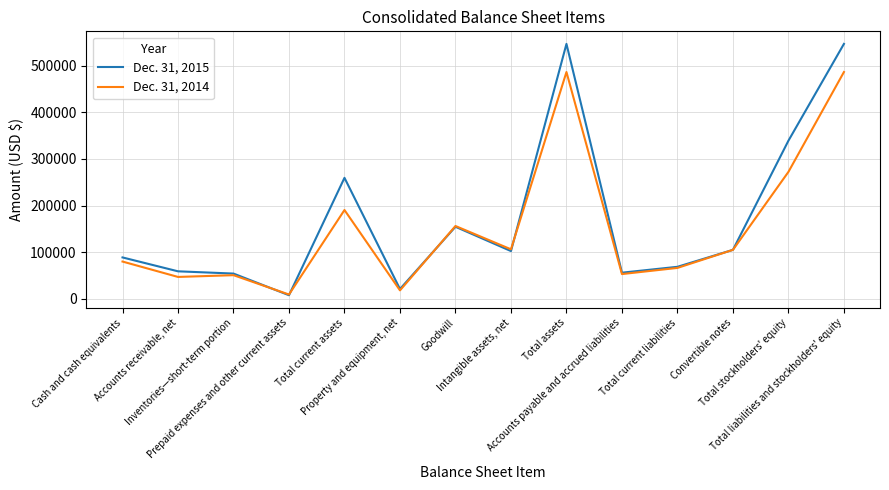

Rank the series by their maximum value, from highest to lowest.

Dec. 31, 2015, Dec. 31, 2014